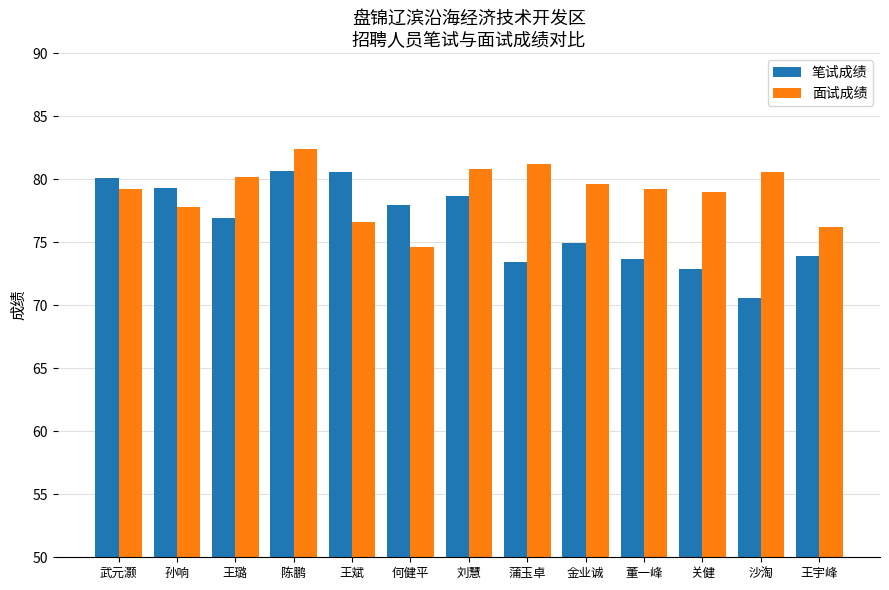

Is the value of 笔试成绩 at 王斌 greater than the value of 面试成绩 at 蒲玉卓?

No